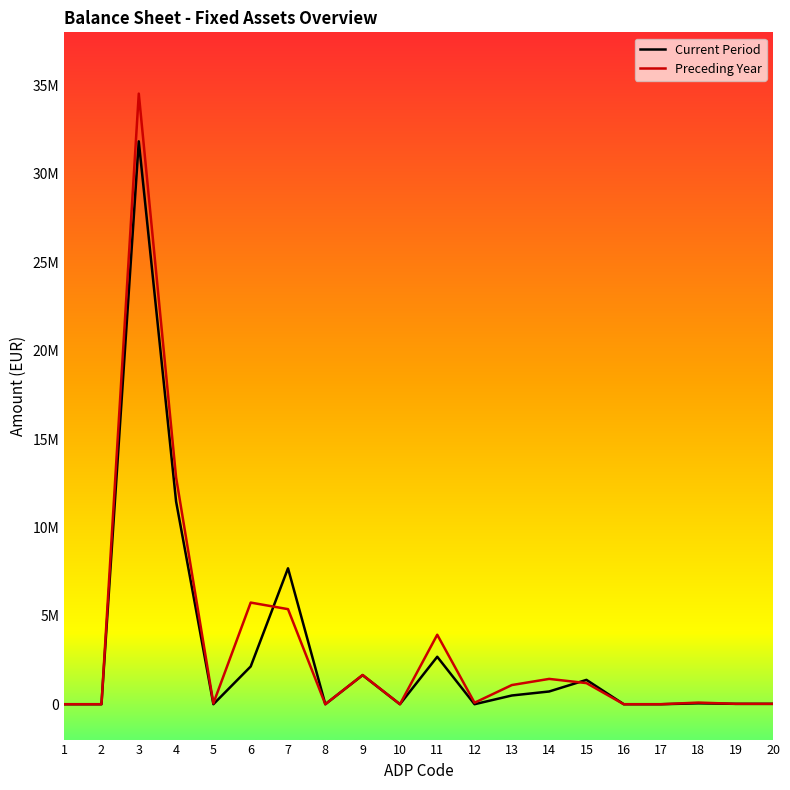

Where do Current Period and Preceding Year first cross each other?

6 and 7